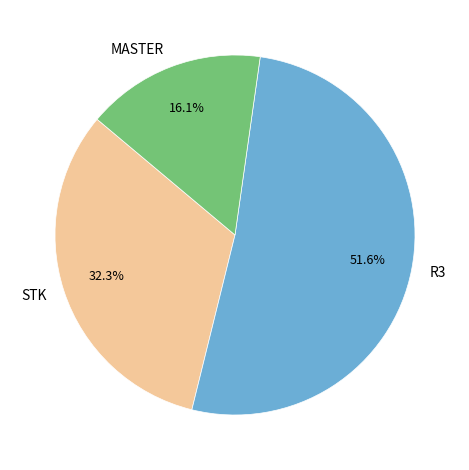

How many segments does this pie chart have?

3